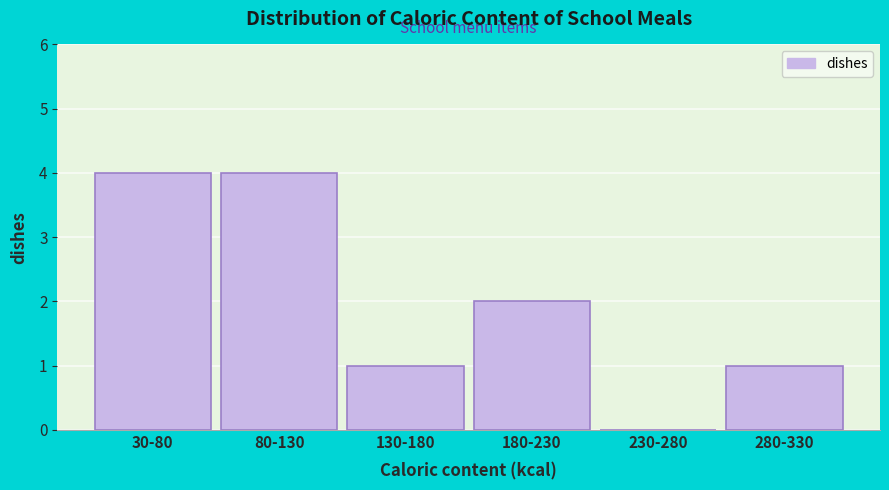

Reading left to right, extract all data points from this chart.

30-80=4	80-130=4	130-180=1	180-230=2	230-280=0	280-330=1